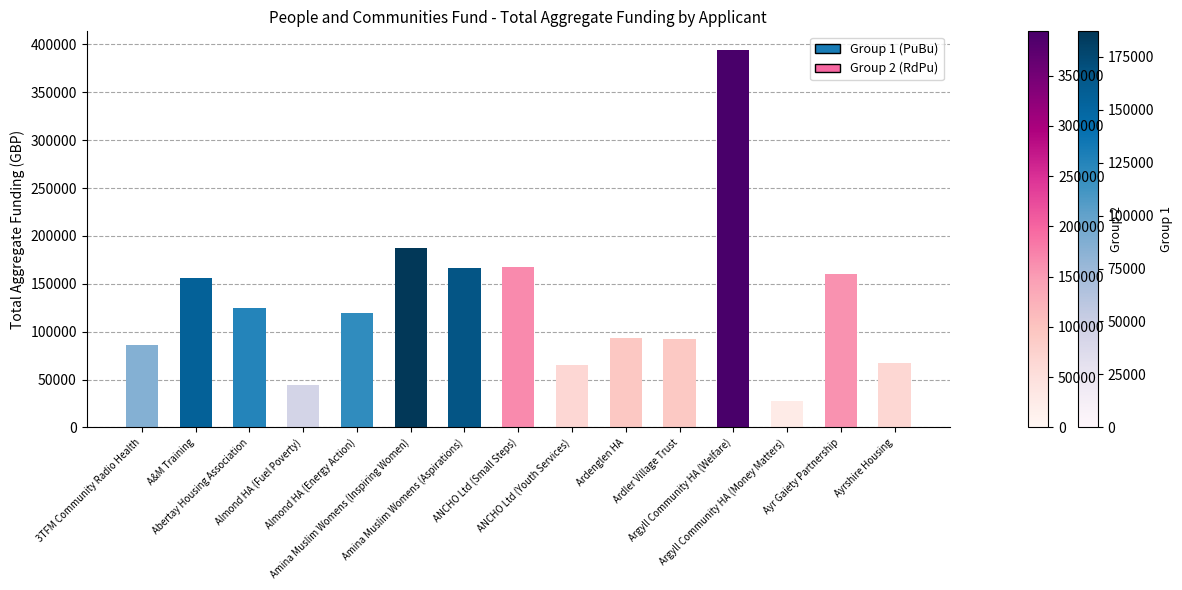

What is the label of the 14th bar from the left?

Ayr Gaiety Partnership